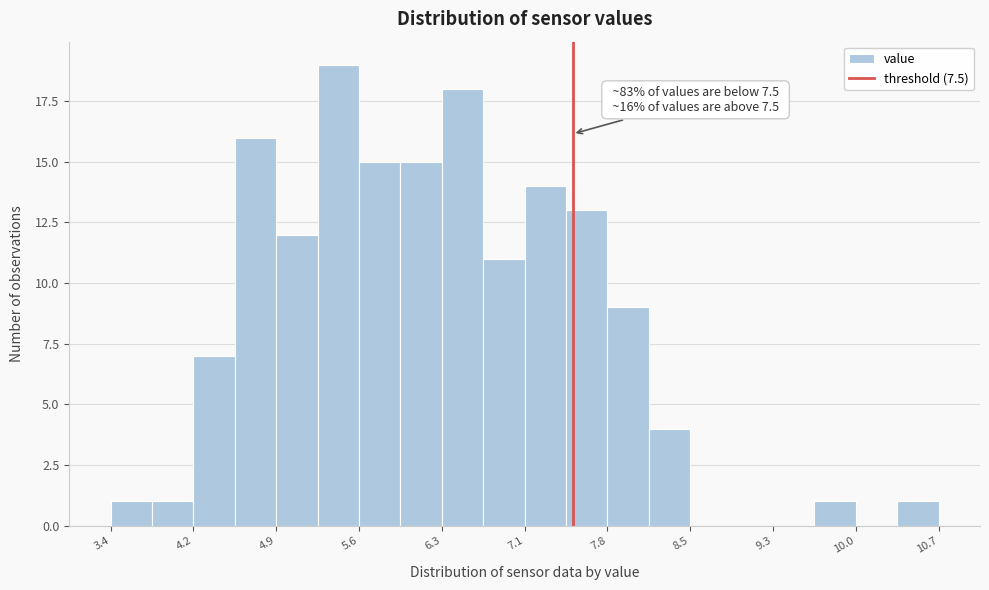

Read against the x-axis, roughly where is the centre of the tallest bar?

5.4